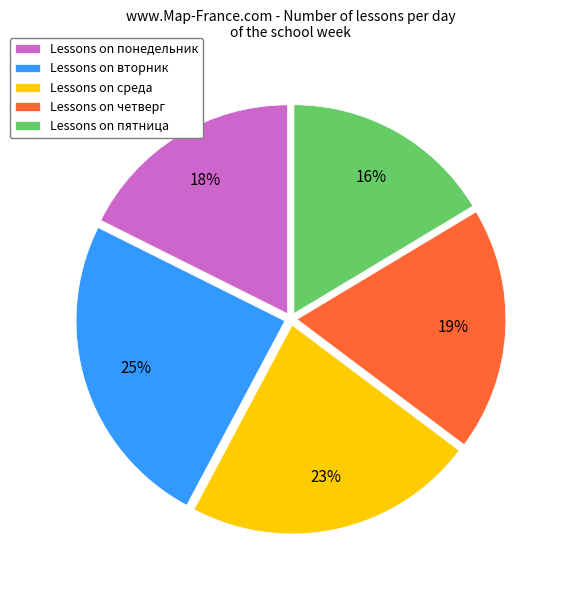

Between Lessons on четверг and Lessons on понедельник, which is larger?

Lessons on четверг